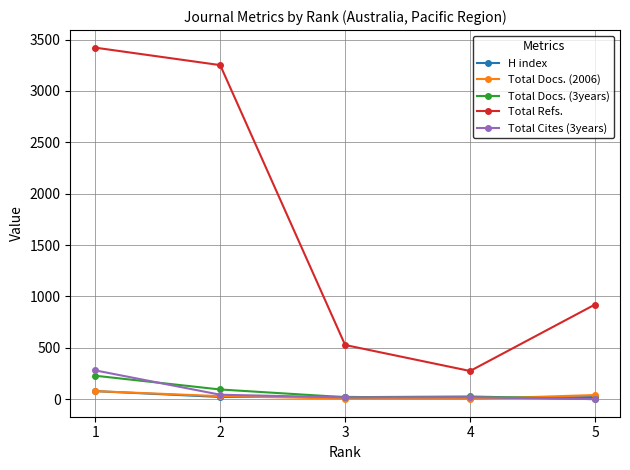

True or false: Total Docs. (3years) has a value of 228 at 1.

True